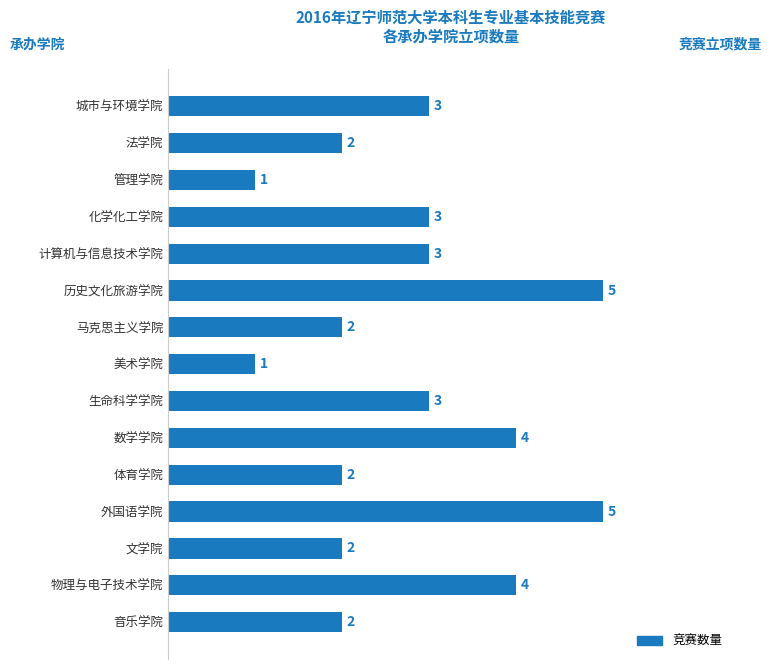

Between 体育学院 and 计算机与信息技术学院, which is larger?

计算机与信息技术学院